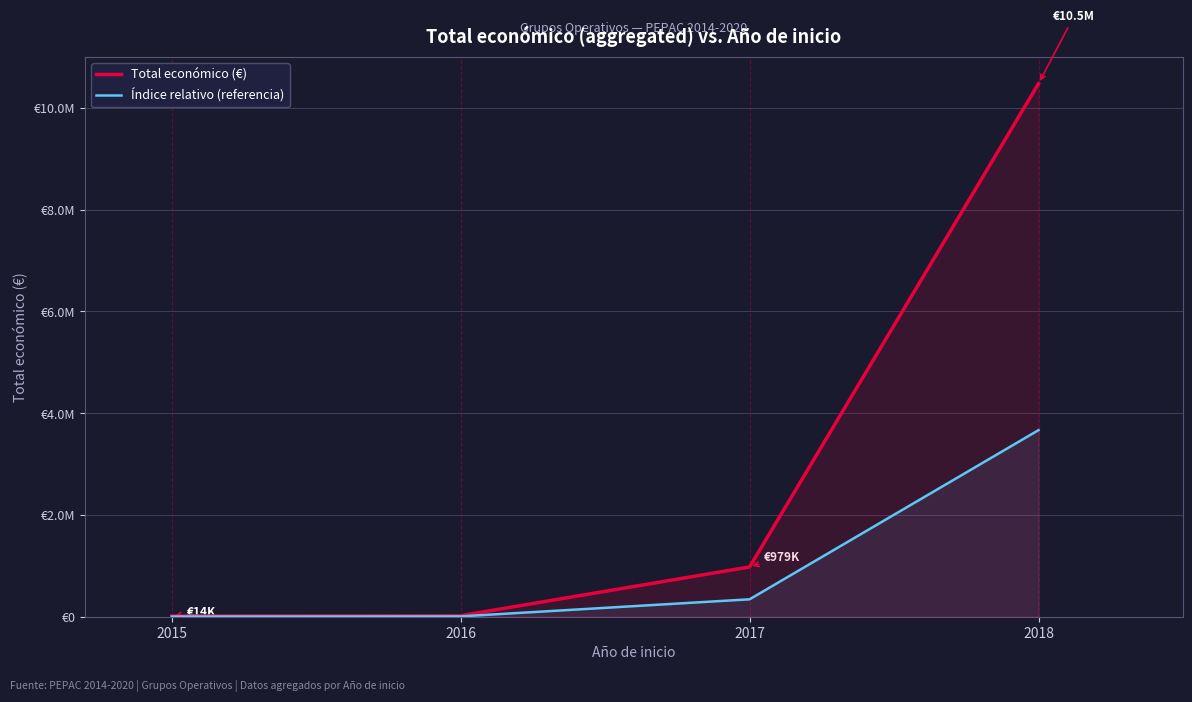

Reading left to right, extract all data points from this chart.

Total económico (€): 14000.0	19980.0	978528.0	10476536.0
Índice relativo (referencia): 4900.0	6993.0	342484.8	3666787.6